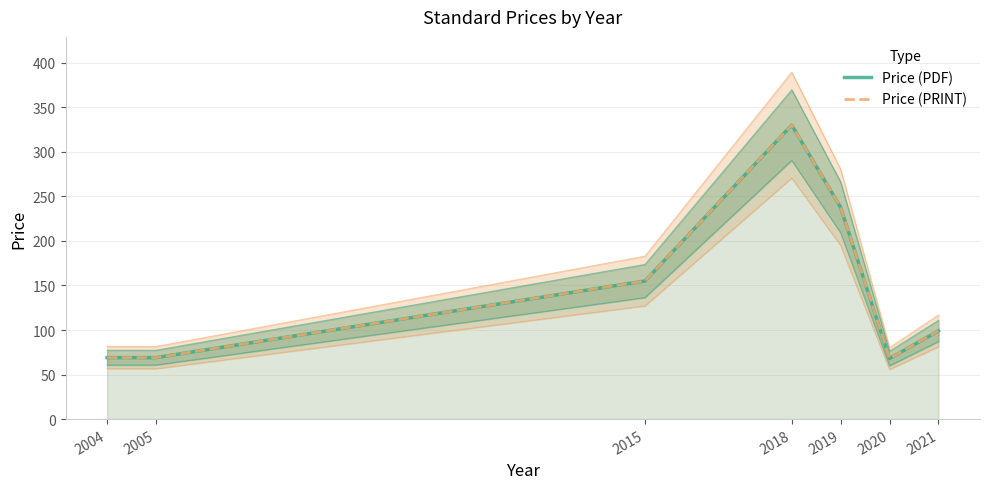

What is the minimum value shown in the chart?

68.0